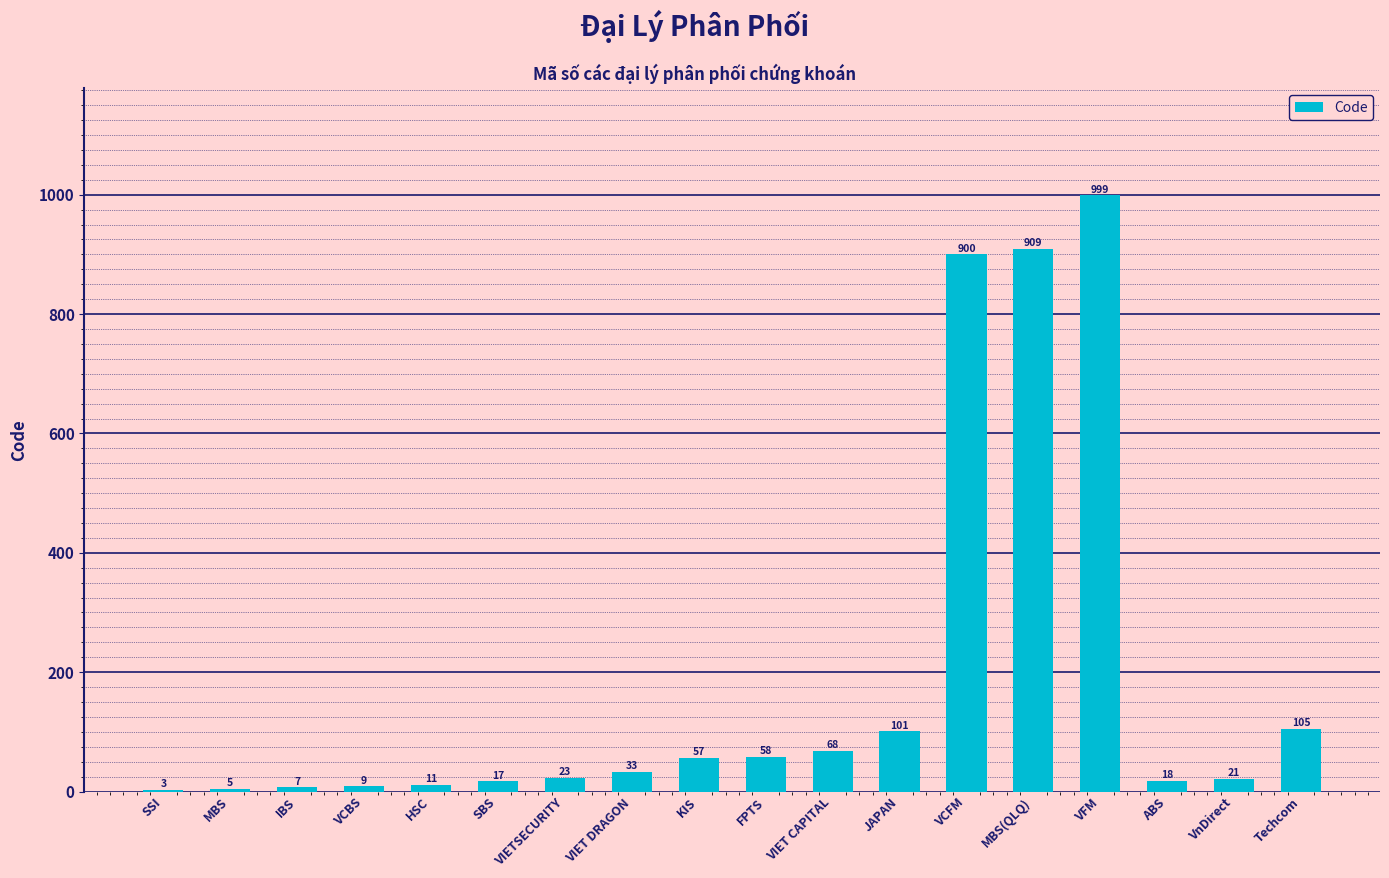

What is the change in value from MBS to VIETSECURITY?

+18